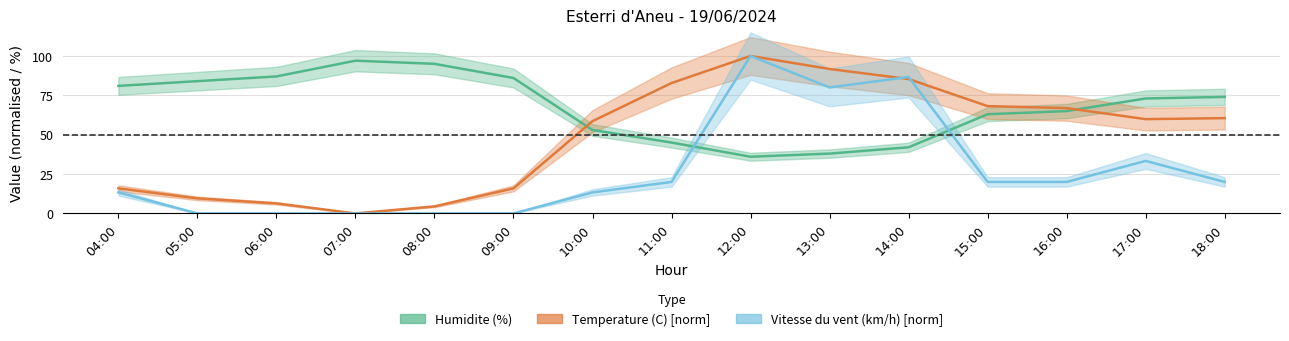

True or false: Humidite (%) has a value of 83.1 at 15:00.

False